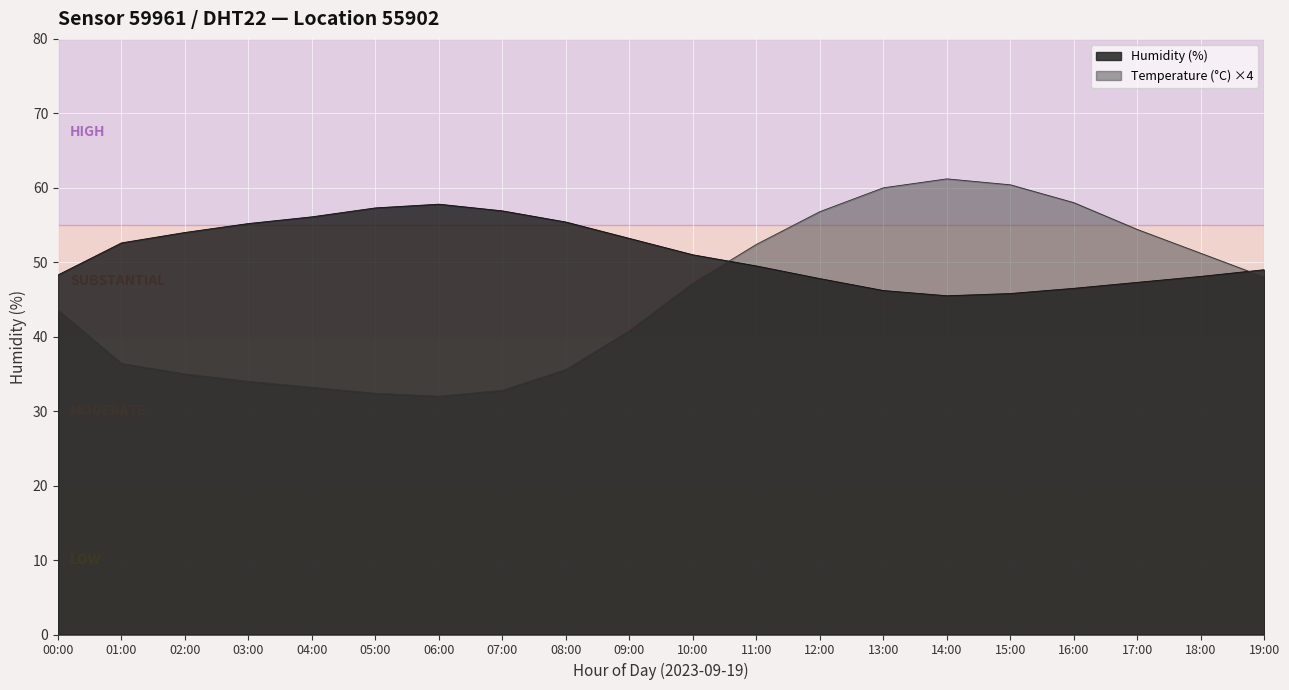

Does the chart display data point markers on the line(s)?

No